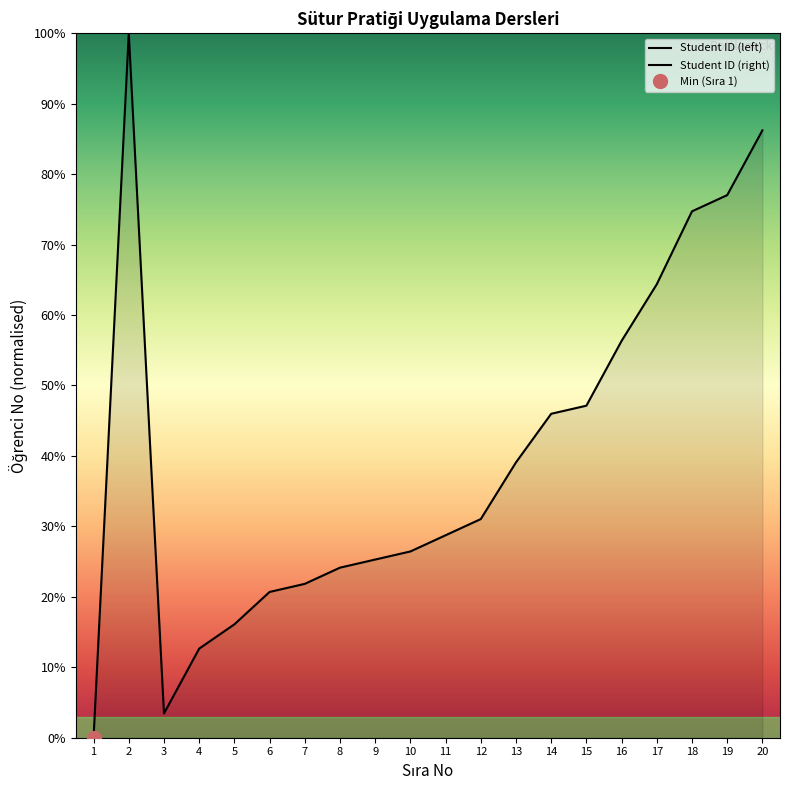

What is the ratio of the value at 7 to the value at 12?

0.7